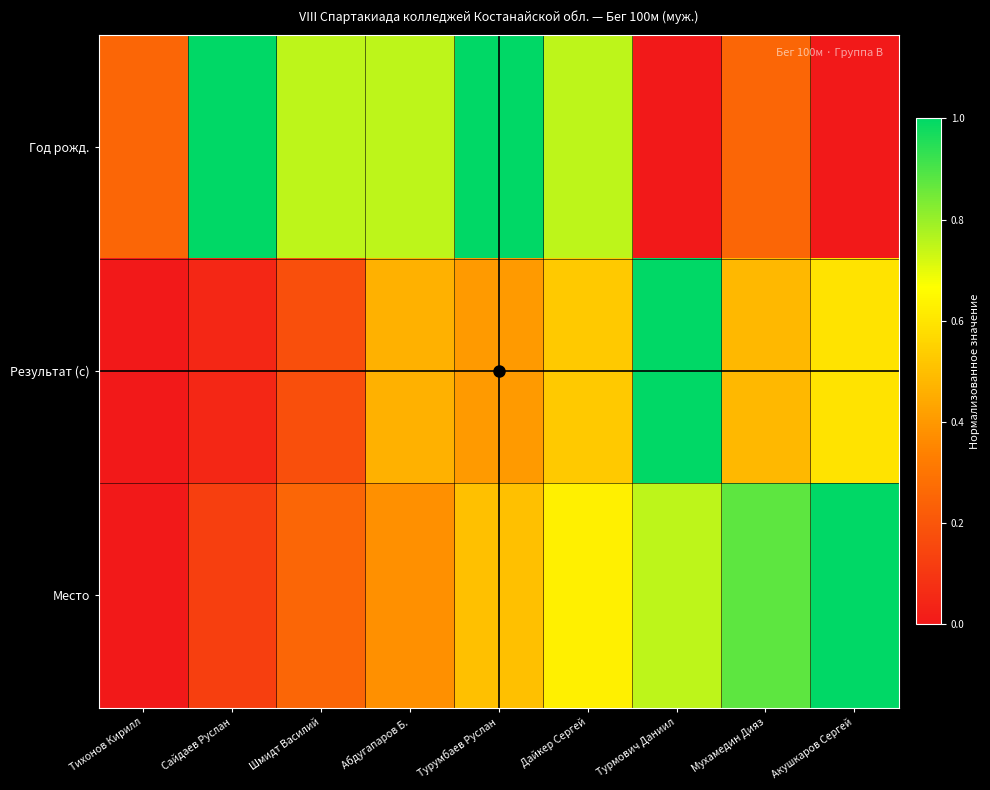

Rank the series by their maximum value, from lowest to highest.

Год рожд., Результат (с), Место